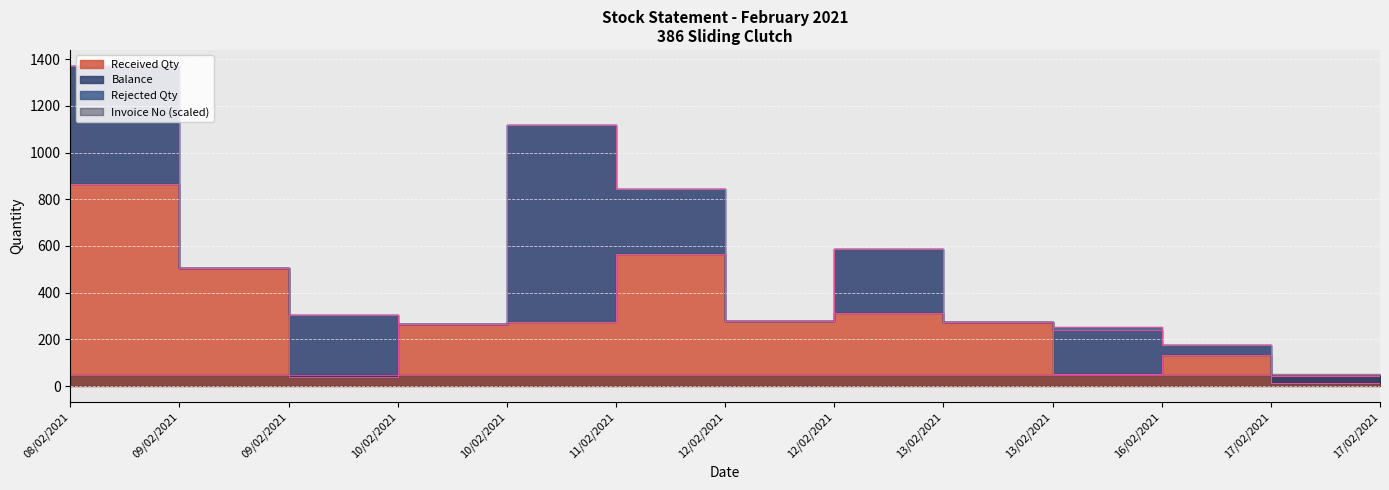

What is the maximum value for Received Qty?

864.0